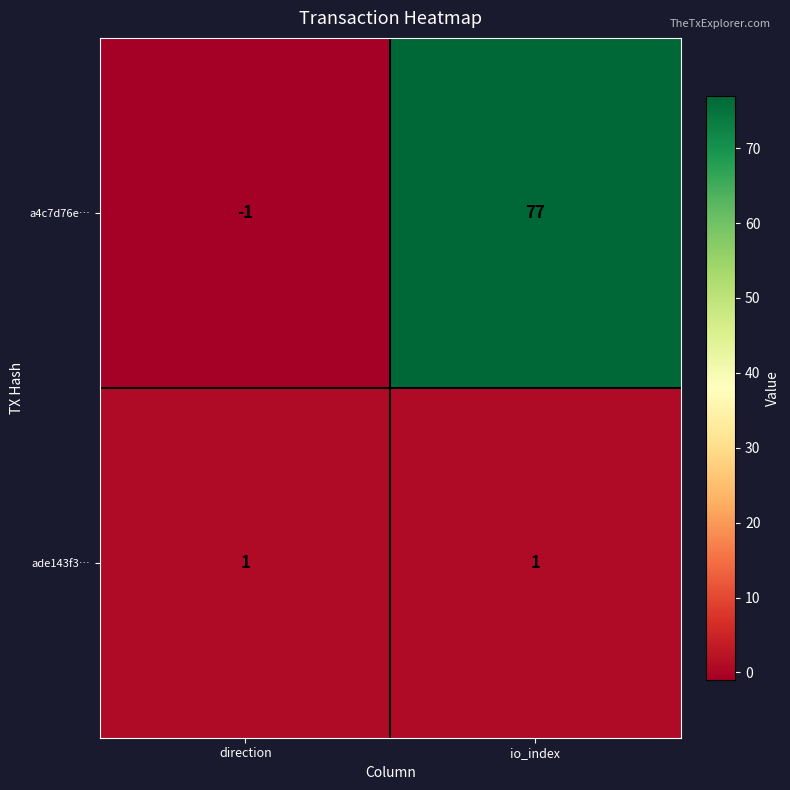

Count the number of categories in the chart.

2